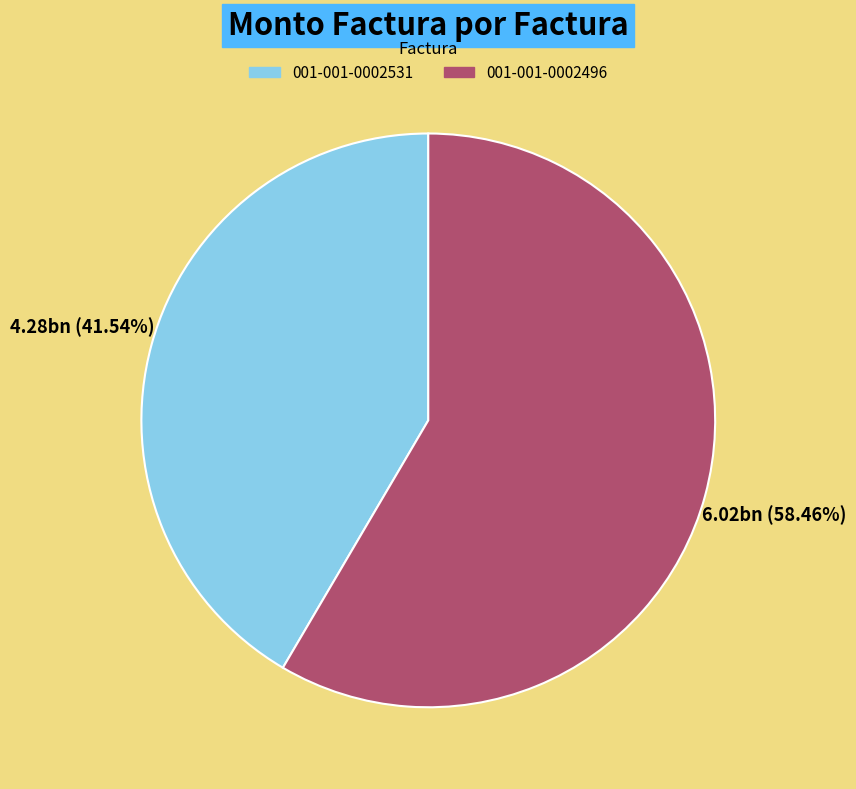

How many slices are in this pie chart?

2